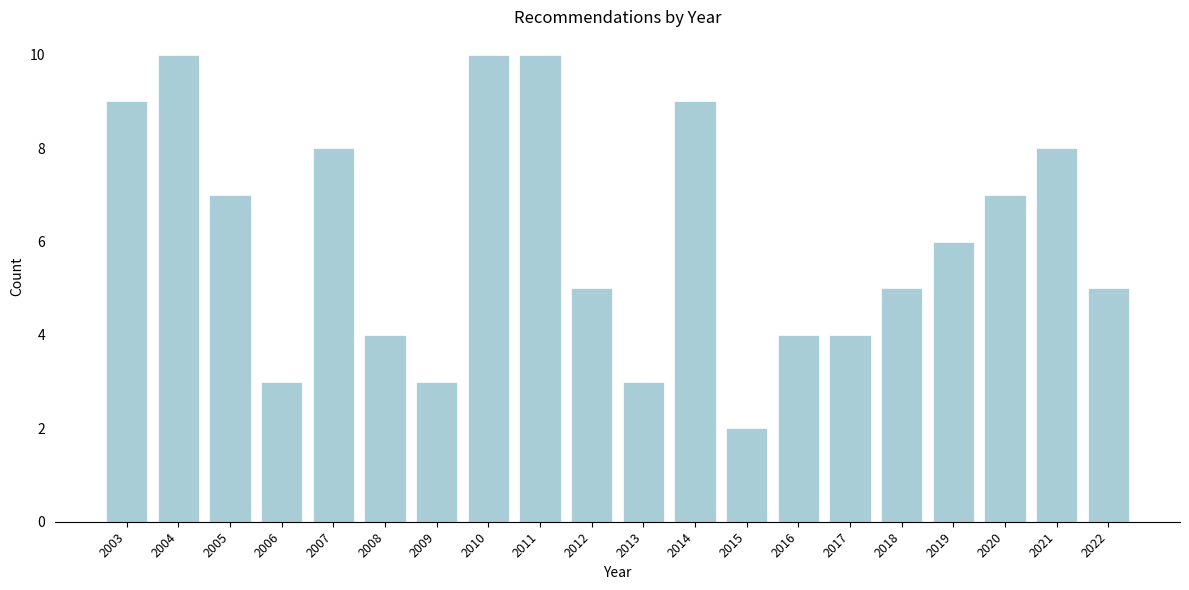

Reading left to right, extract all data points from this chart.

9	10	7	3	8	4	3	10	10	5	3	9	2	4	4	5	6	7	8	5